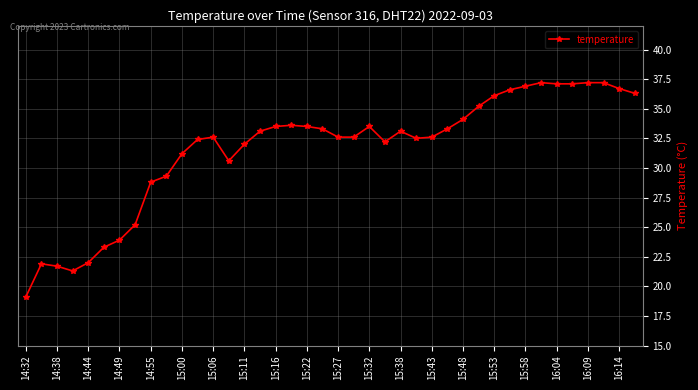

True or false: there are more than 0 points higher than both neighbors.

True